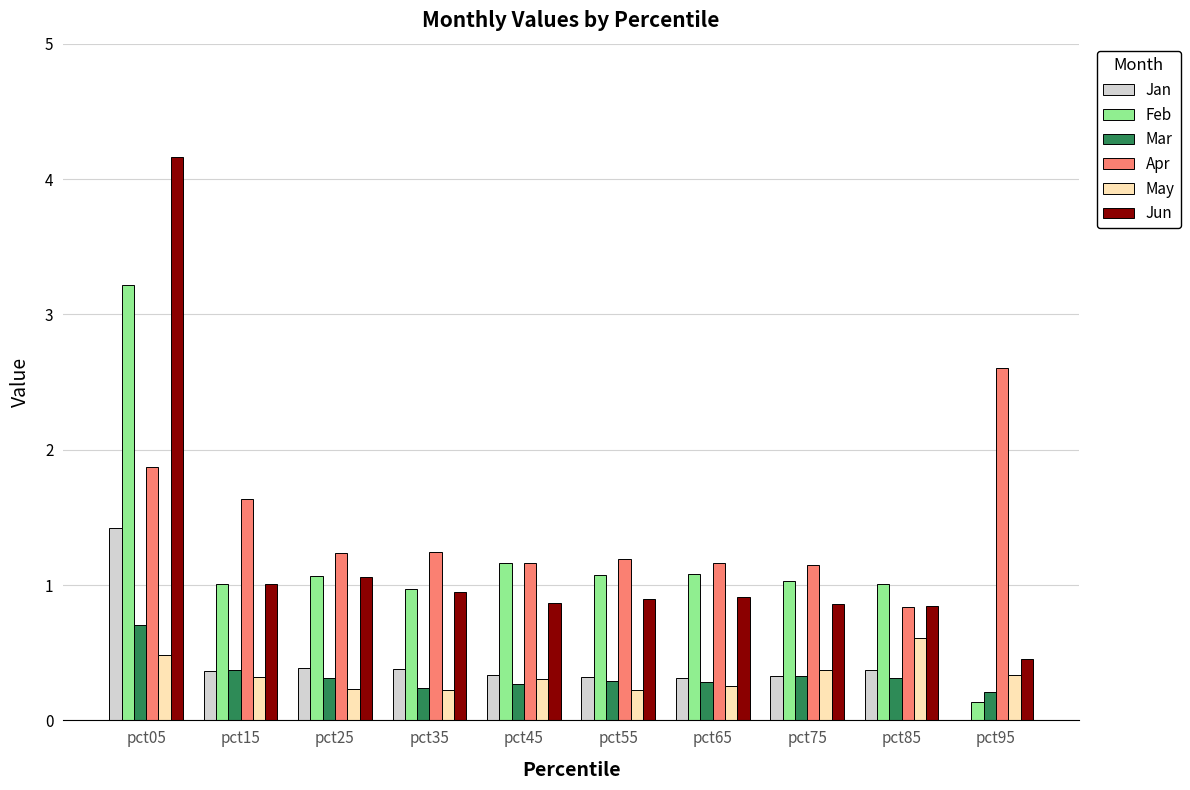

What is the highest value of the Mar series?

0.7